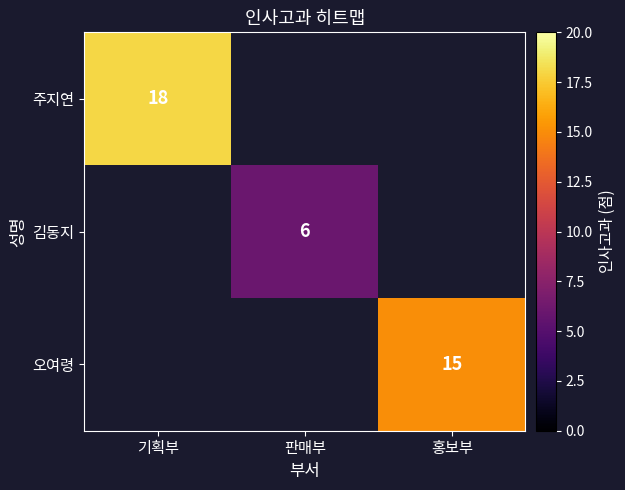

Is it true that 주지연 equals 12 at 기획부?

False